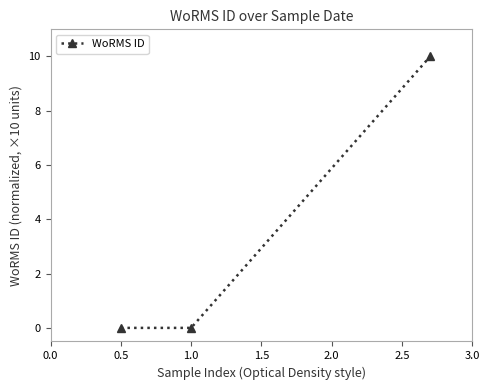

What is the greatest value displayed?

10